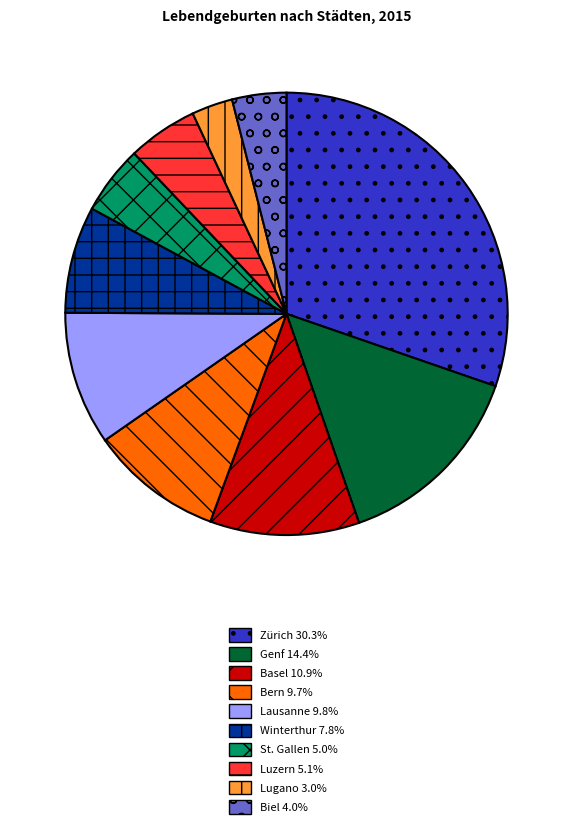

Is it true that Zürich is 30% of the pie?

True